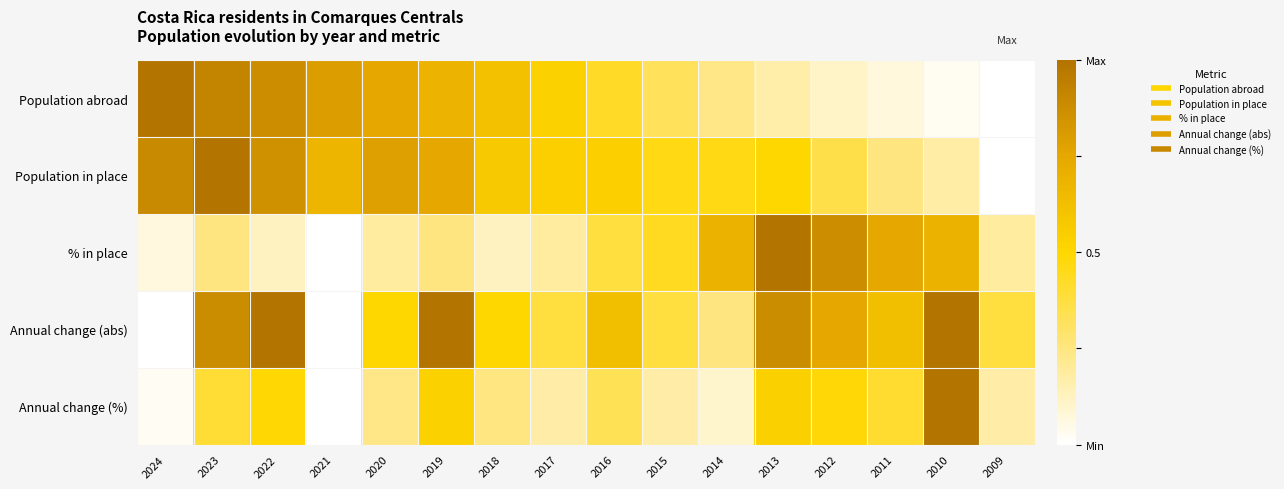

What is the total value across all series at 2019?

3.2